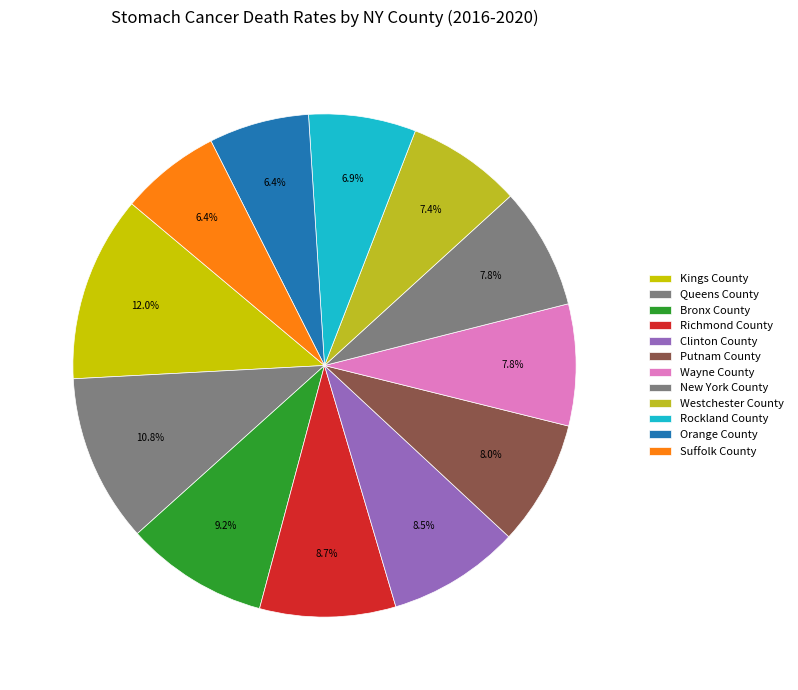

To the nearest percent, what portion does Bronx County represent?

9%